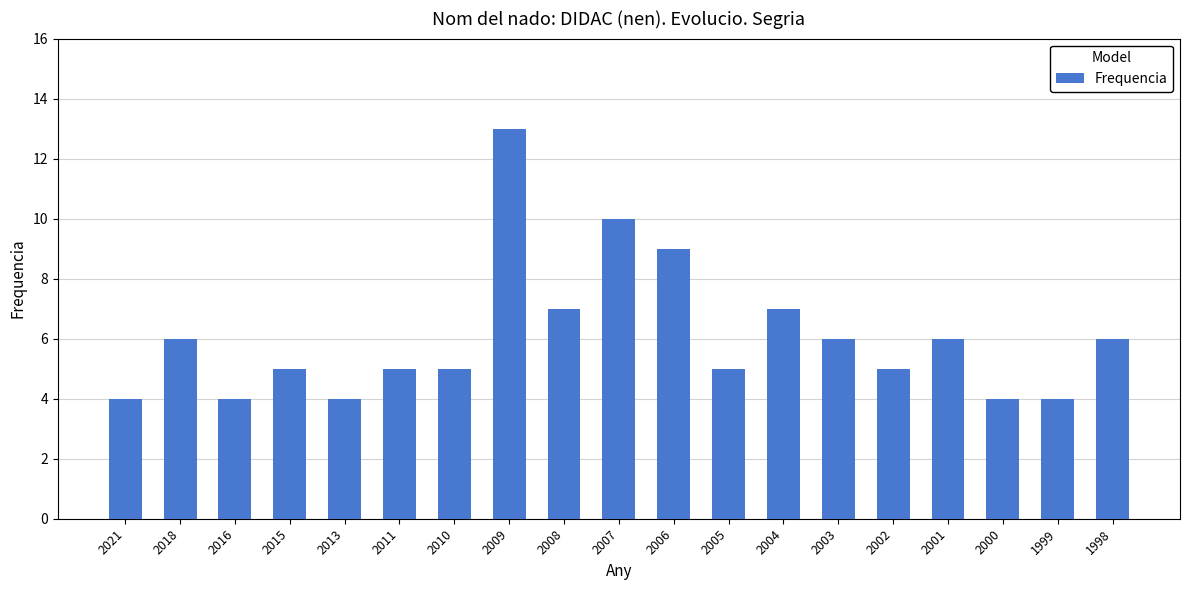

How many values are between 4 and 7?

16